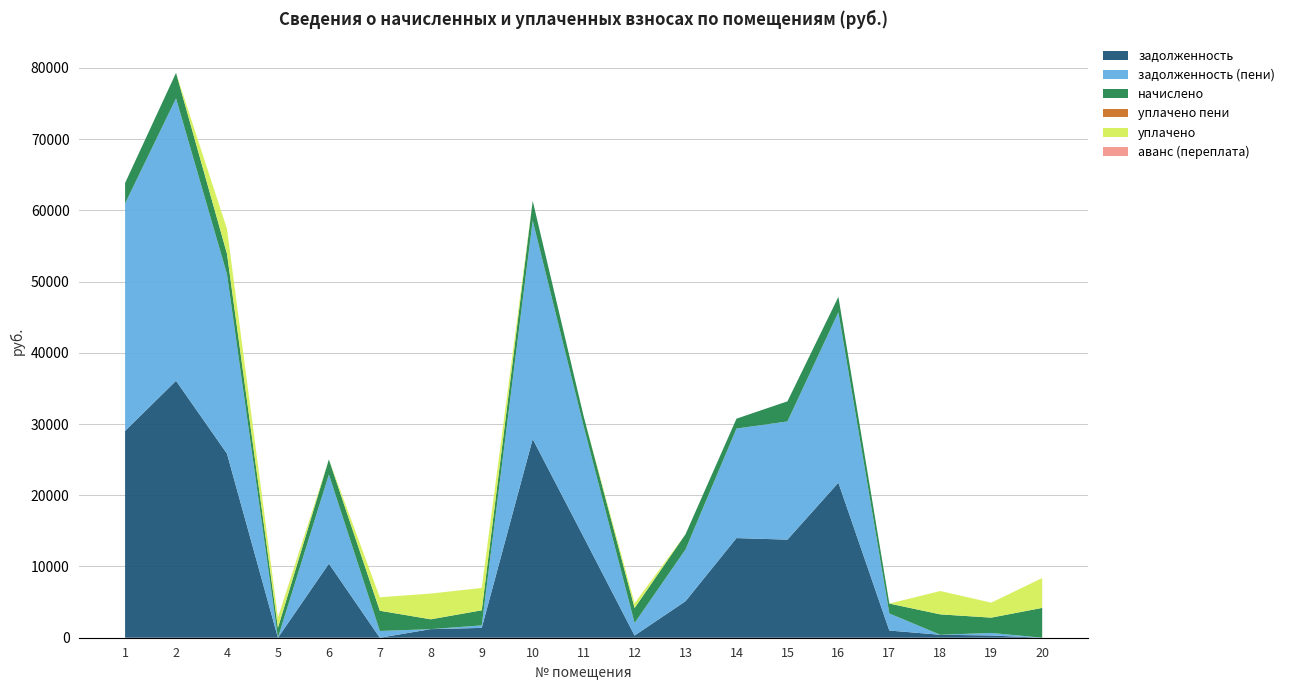

Reading left to right, transcribe all the data shown in this chart.

задолженность: 29033.8	36066.5	25837.4	0.0	10397.6	1.0	1204.3	1380.4	27894.5	14143.7	306.8	5129.8	13986.5	13771.5	21765.6	1008.5	415.9	312.8	0.0
задолженность (пени): 31915.9	39646.7	25200.0	0.0	12515.3	946.4	0.0	352.3	30663.5	15547.7	1758.2	7267.0	15374.9	16591.2	23926.2	2396.9	0.0	358.1	0.0
начислено: 2882.1	3580.2	2862.6	1404.0	2117.7	2839.2	1380.6	2113.8	2769.0	1404.0	2109.9	2137.2	1388.4	2819.7	2160.6	1388.4	2862.6	2148.9	4188.6
уплачено пени: 0.0	0.0	0.0	0.0	0.0	0.1	2.5	1.7	0.0	0.0	0.0	0.0	0.0	0.0	0.0	0.0	0.1	0.0	0.0
уплачено: 0.0	0.0	3500.0	1406.0	0.0	1893.8	3612.5	3141.9	0.0	0.0	658.4	0.0	0.0	0.0	0.0	0.0	3278.5	2103.6	4188.0
аванс (переплата): 0.0	0.0	0.0	44.2	0.0	0.0	0.0	0.0	0.0	0.0	0.0	0.0	0.0	0.0	0.0	0.0	0.0	0.0	1.4